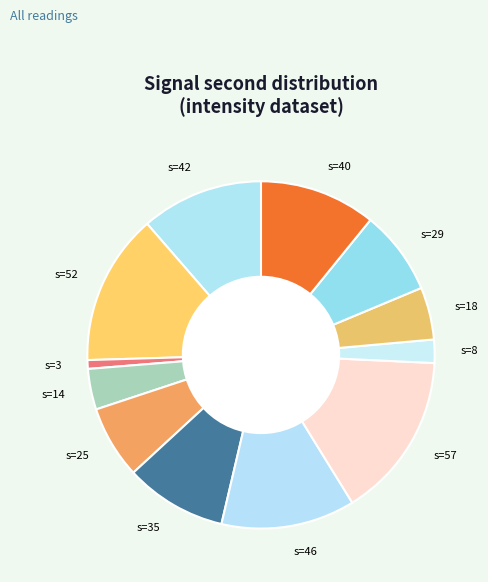

What is the ratio of the value at s=57 to the value at s=14?

4.1